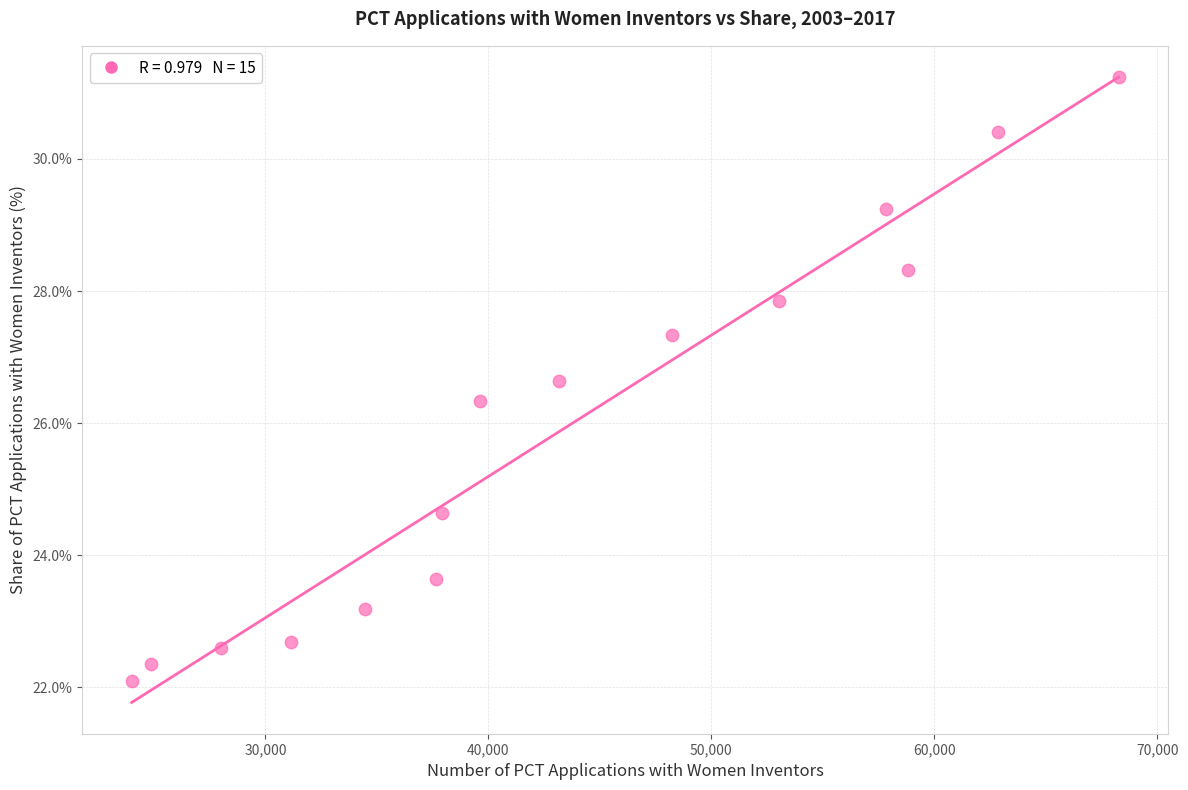

What is the range of Y values (max minus min)?

9.1